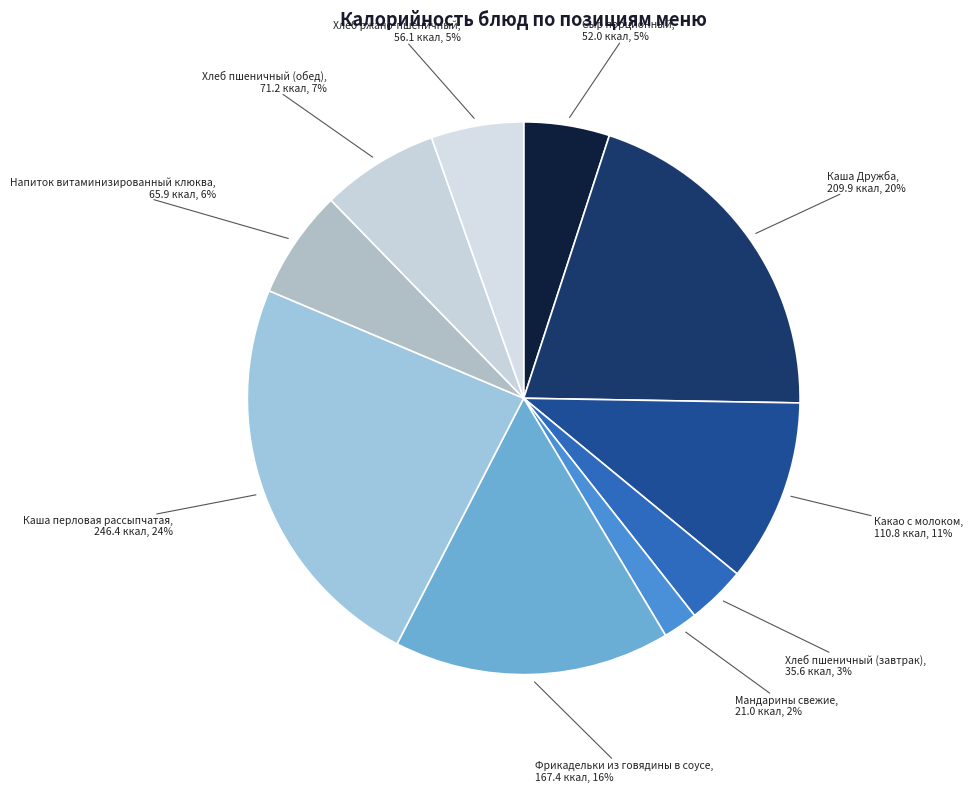

Do Сыр порционный and Каша перловая рассыпчатая together represent more than half of the pie?

No